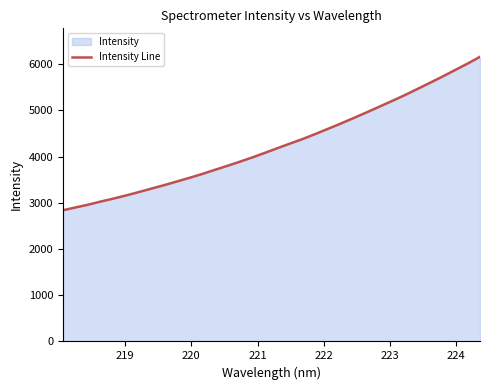

What is the difference between the second highest and second lowest values?

3111.5